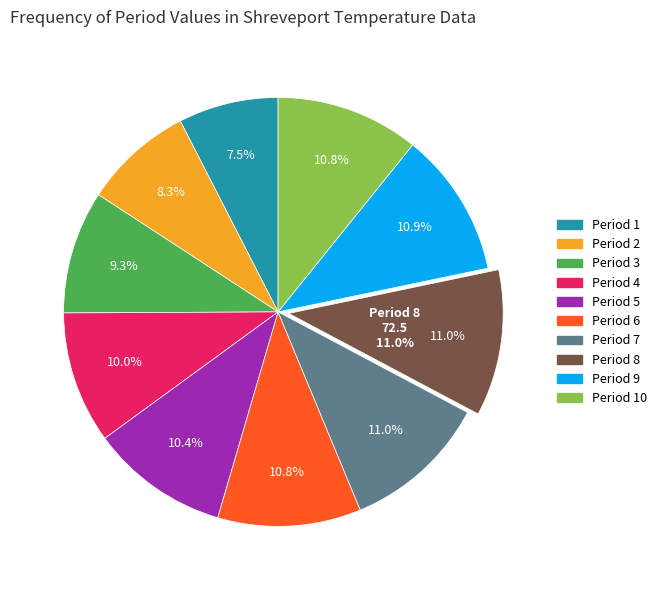

To the nearest percent, what percentage of the pie is 10?

11%